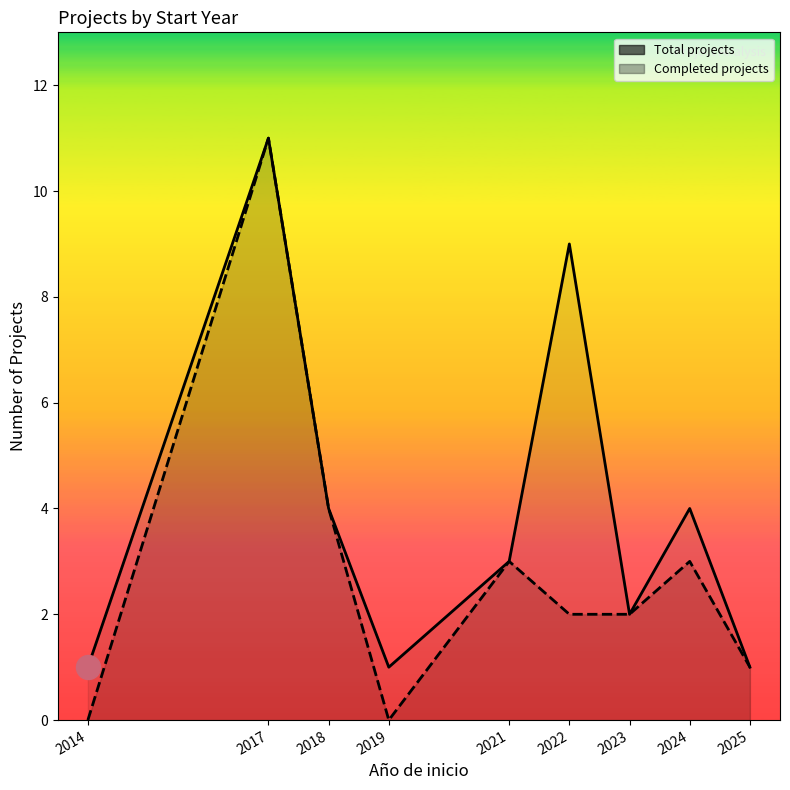

Which series reaches the maximum Y coordinate?

Total projects